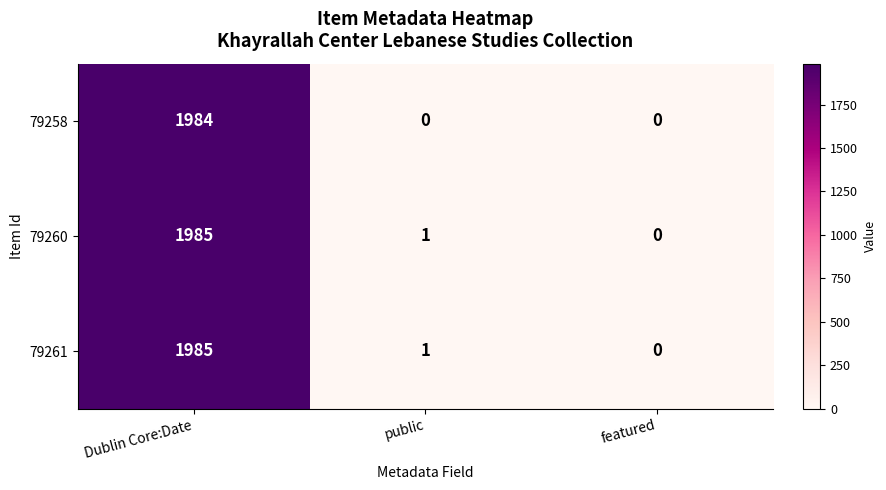

True or false: 79261 has a value of 0 at featured.

True